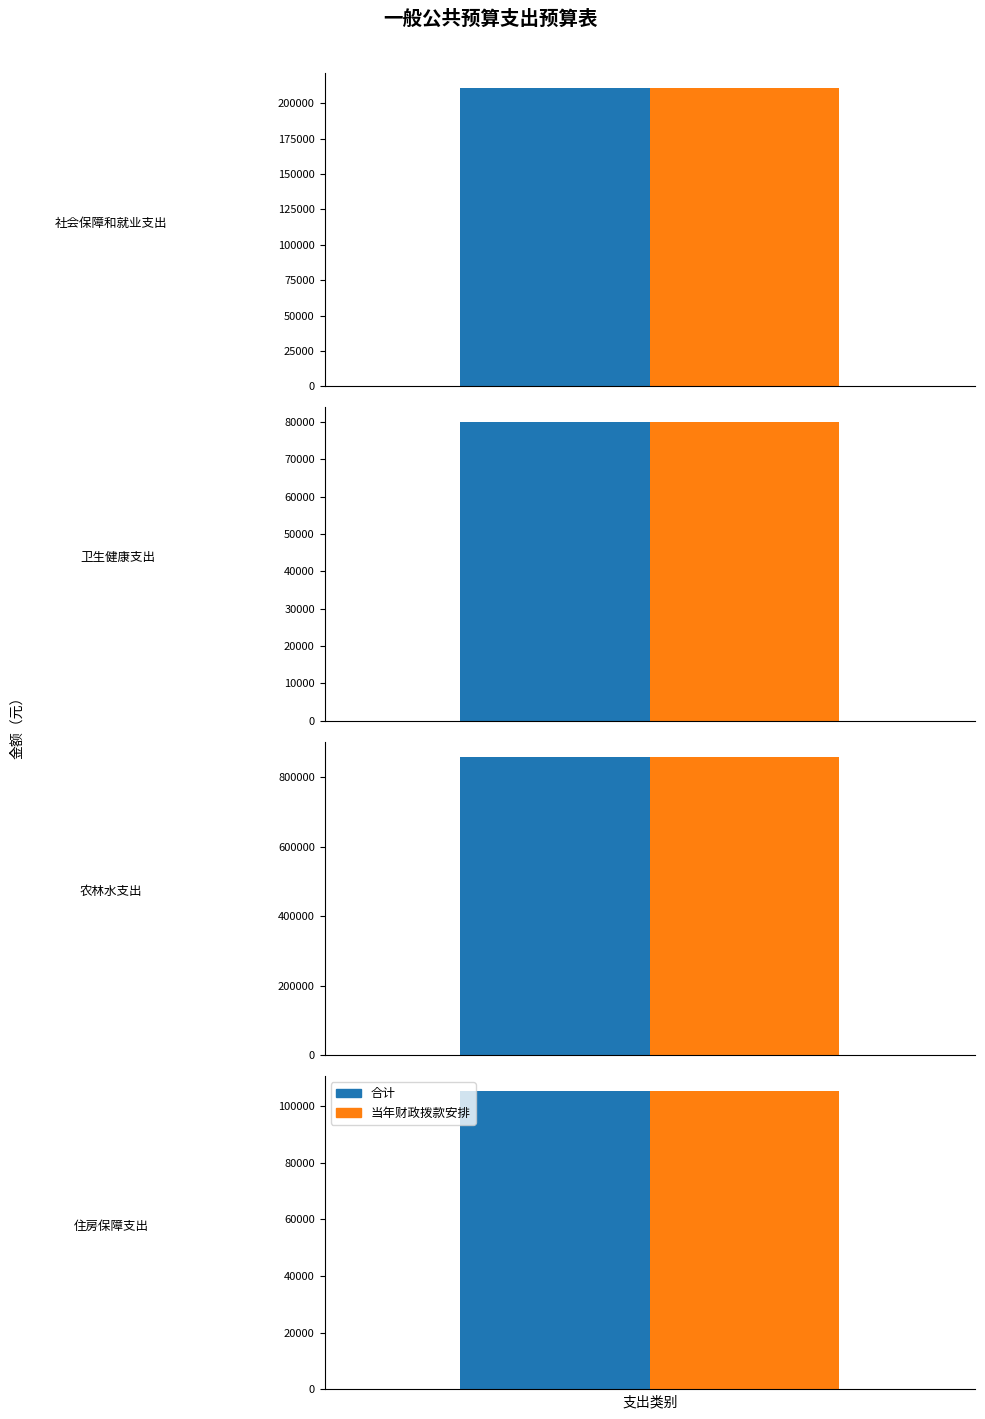

Which series has the largest total across all categories?

合计